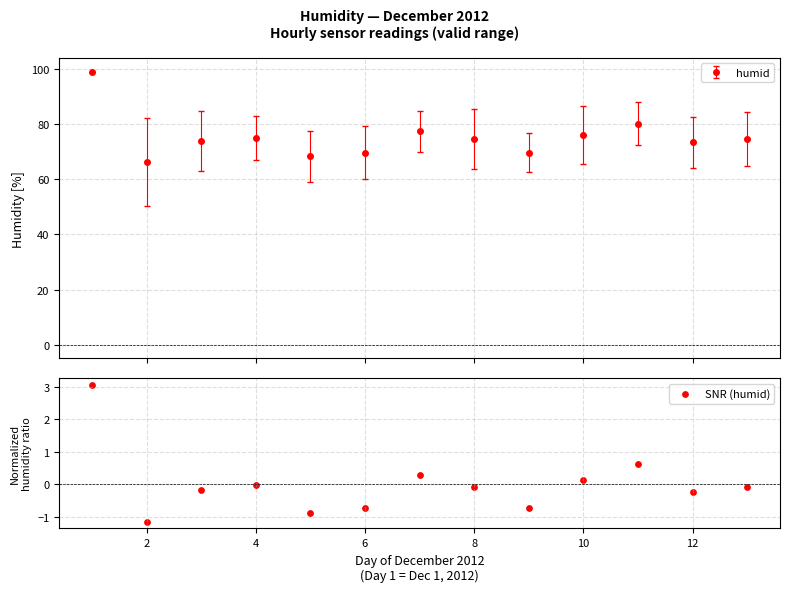

How many interior local peaks does the humid series have?

3